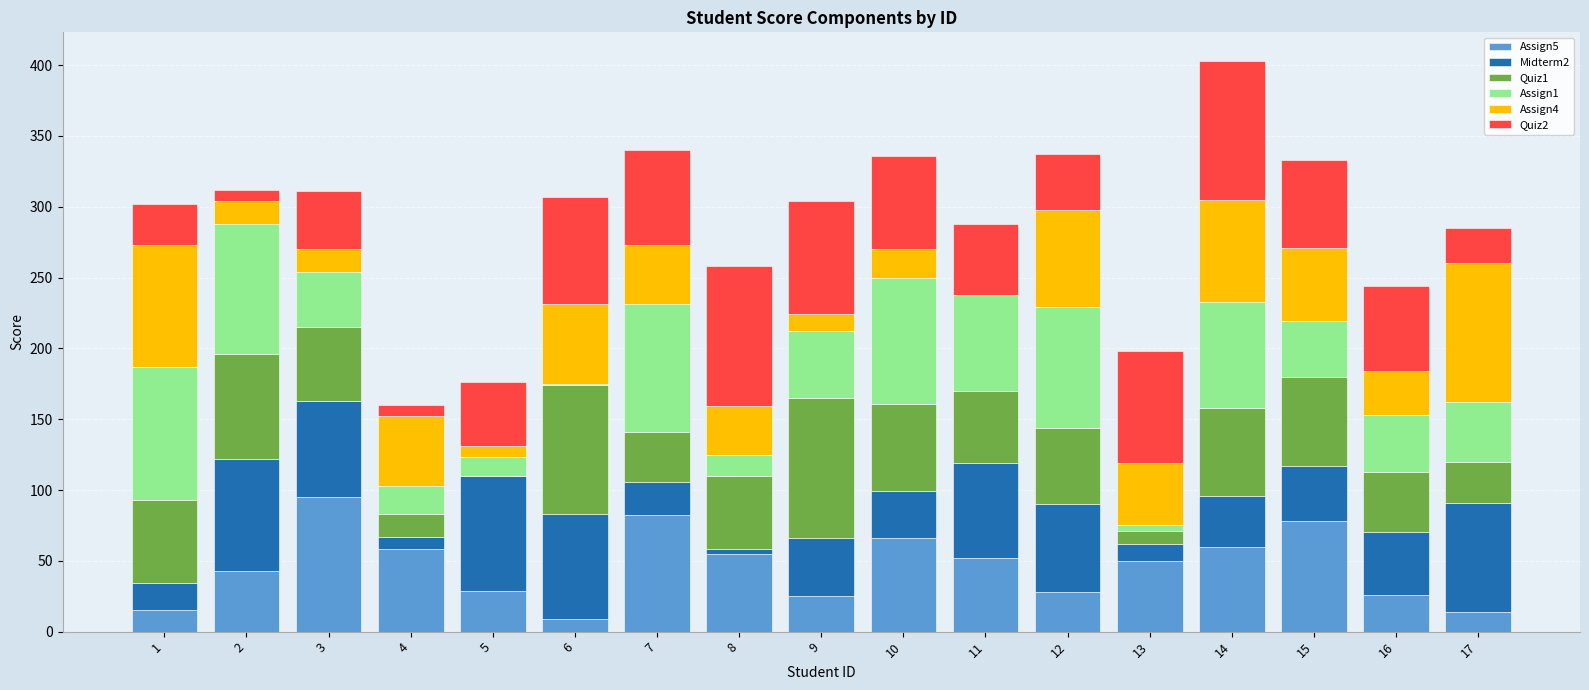

At which category is the sum across all series the highest?

14